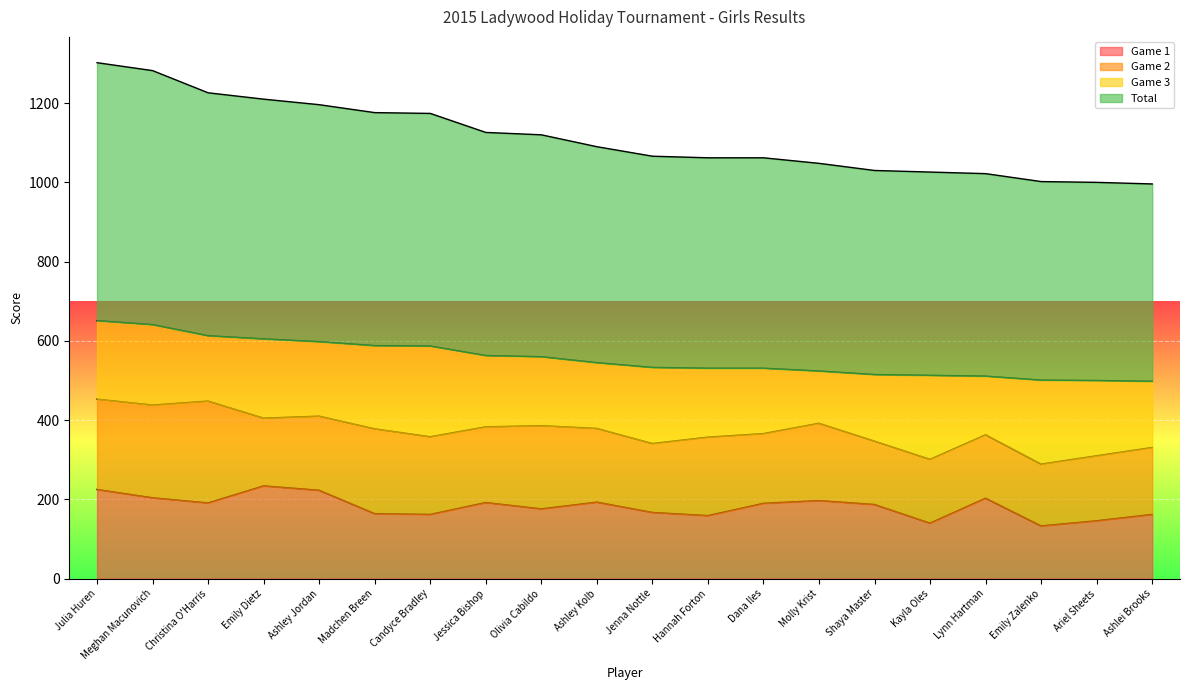

What is the sum of the Total values at Julia Huren and Candyce Bradley?

1238